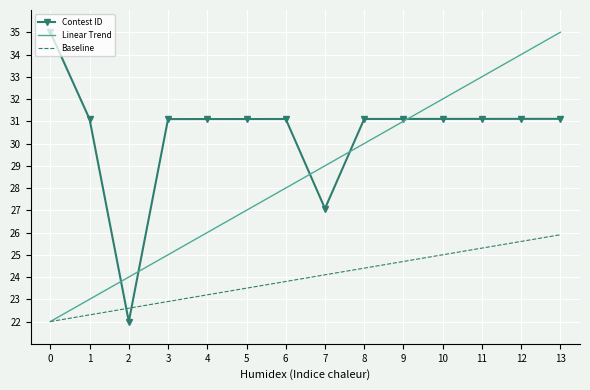

Read the Contest ID value at 7.

27.1